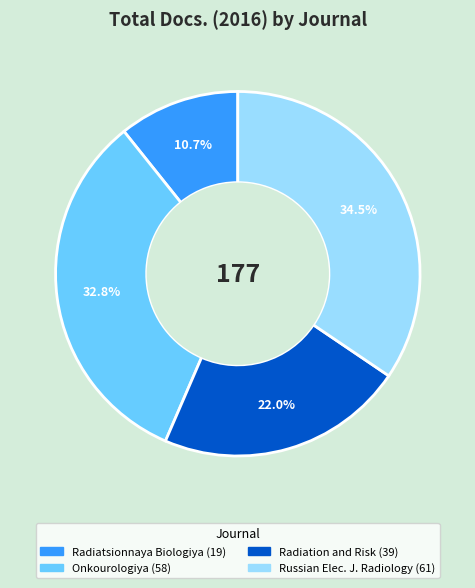

Count the number of slices in the pie.

4